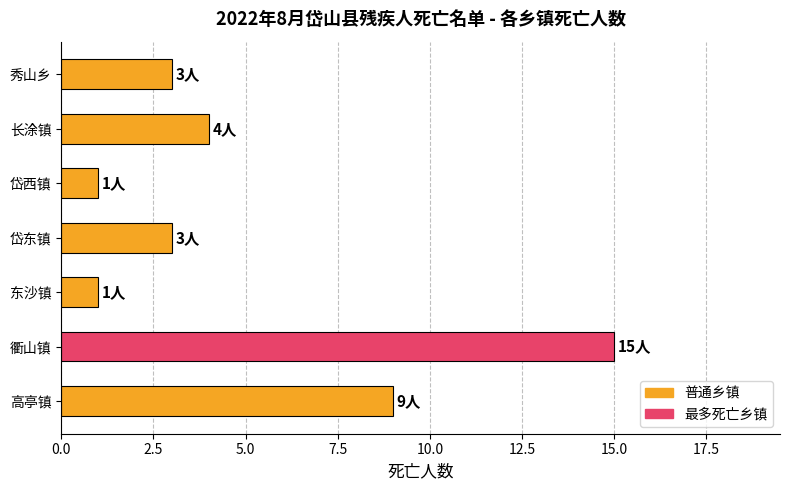

Reading bottom to top, what are all the values shown in this chart?

9	15	1	3	1	4	3